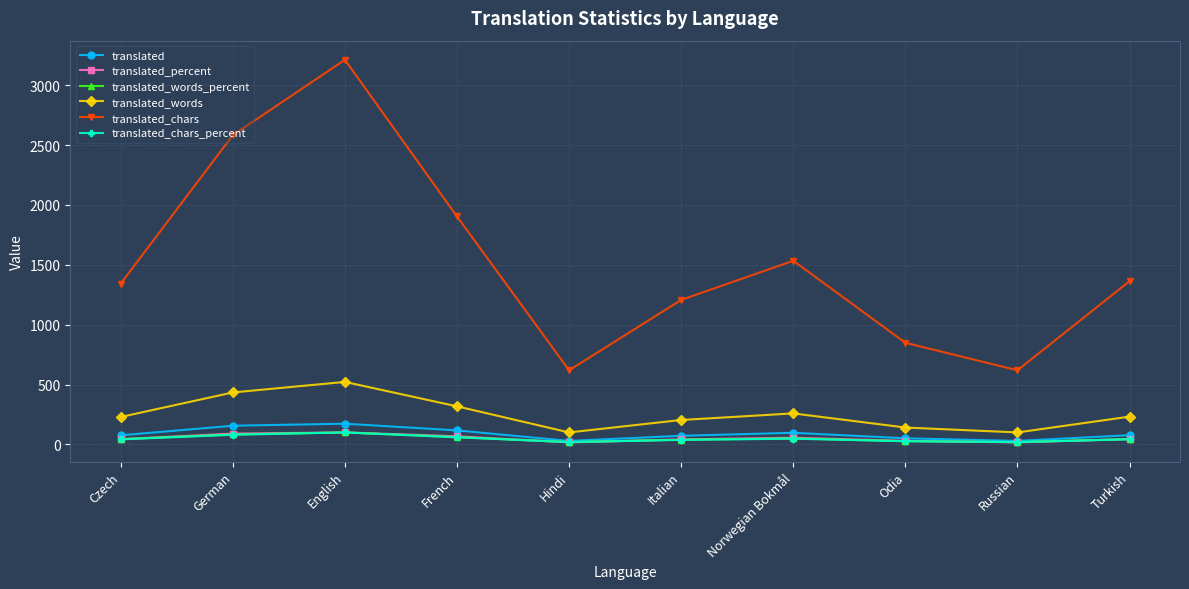

Is this an area chart (filled region under the line)?

No